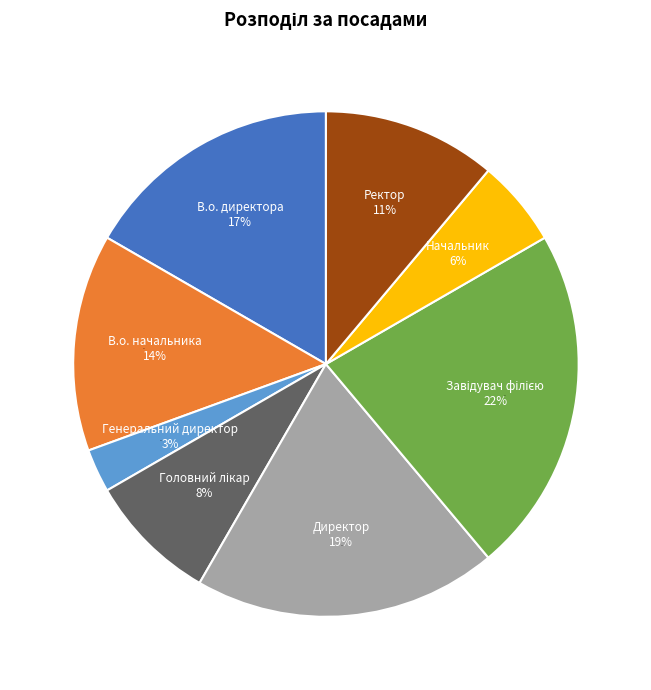

What percentage is the В.о. начальника slice, to the nearest percent?

14%